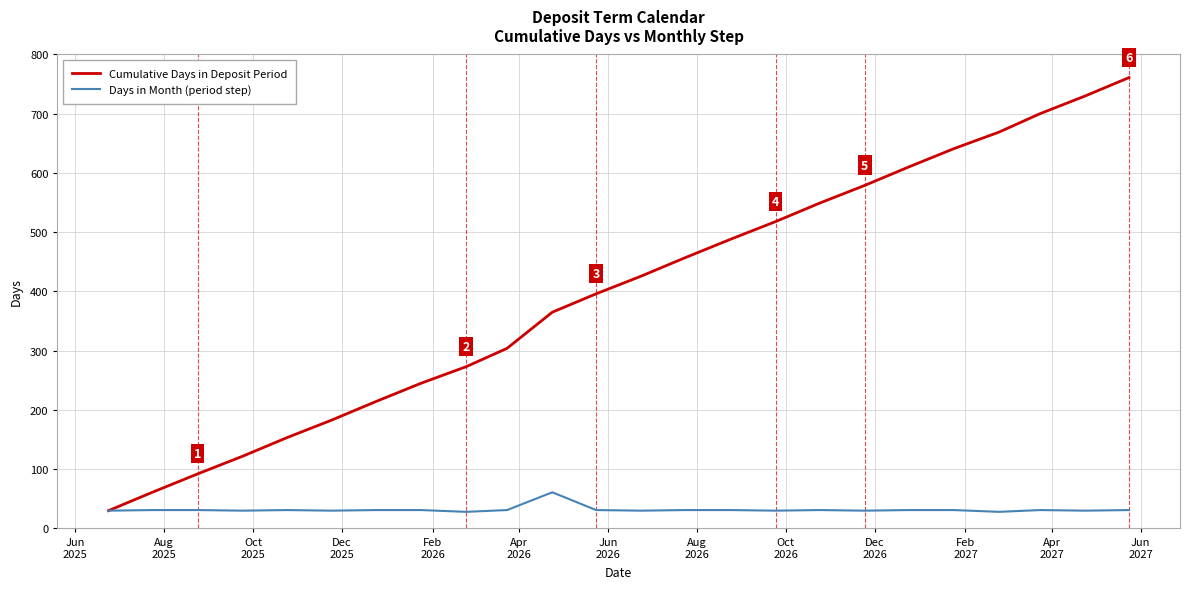

What is the lowest value of the Cumulative Days in Deposit Period series?

30